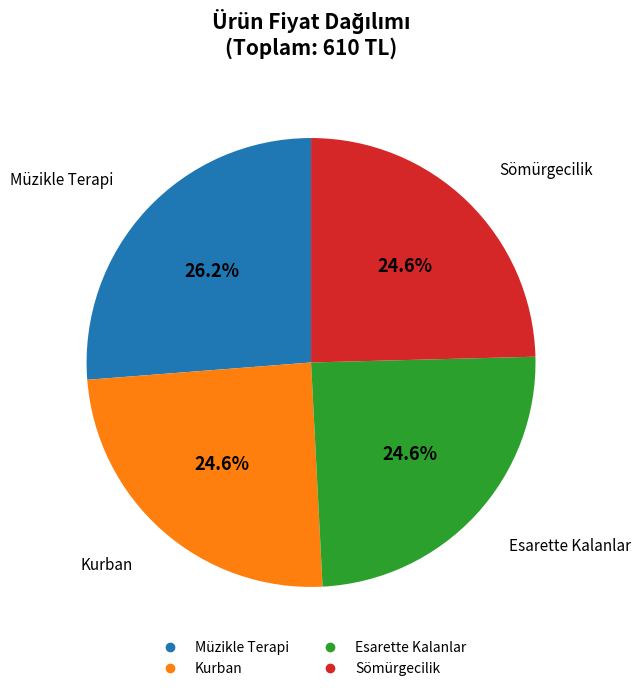

True or false: Esarette Kalanlar accounts for 33% of the total.

False